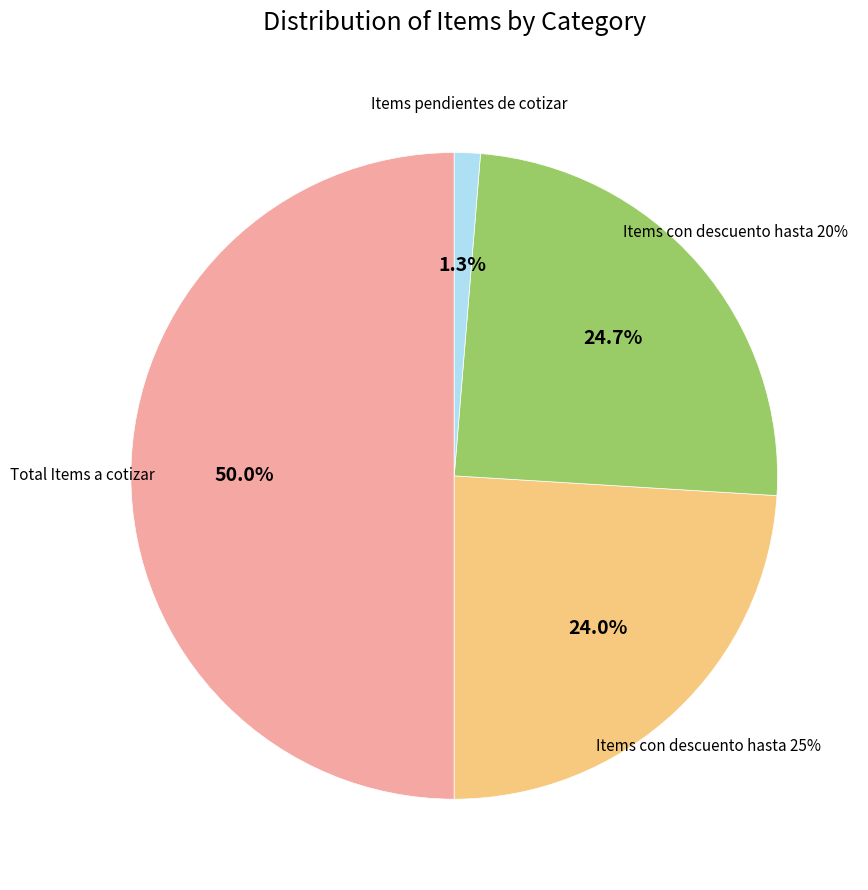

Does any single category account for the majority?

No